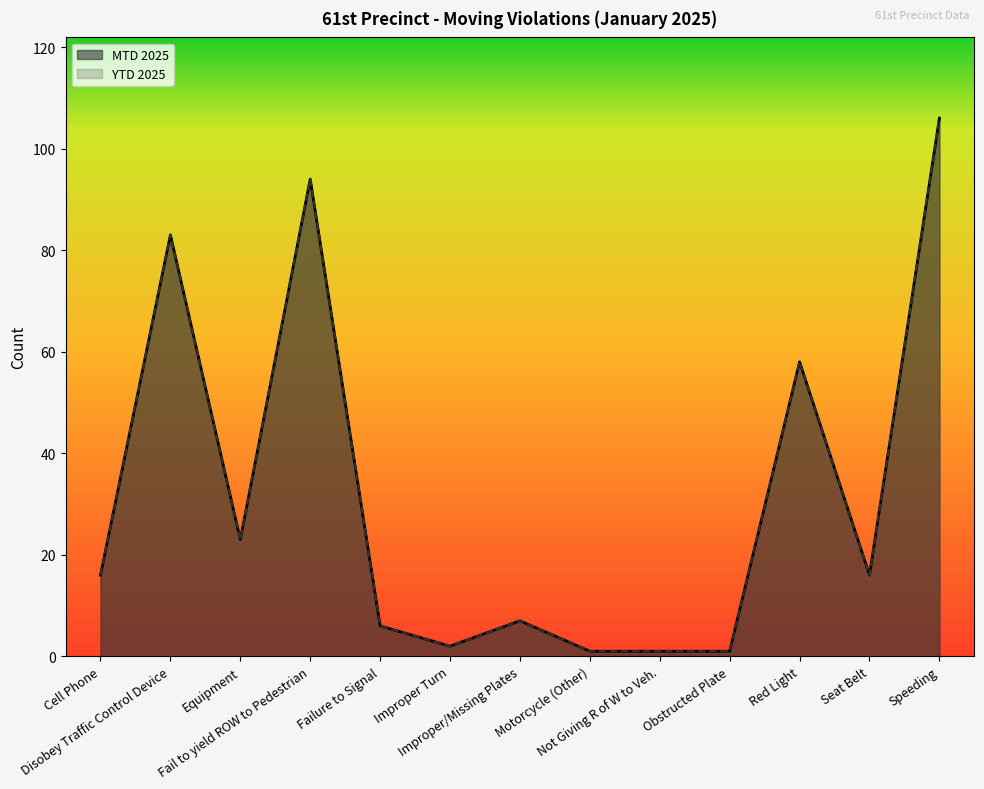

What is the greatest value displayed?

106